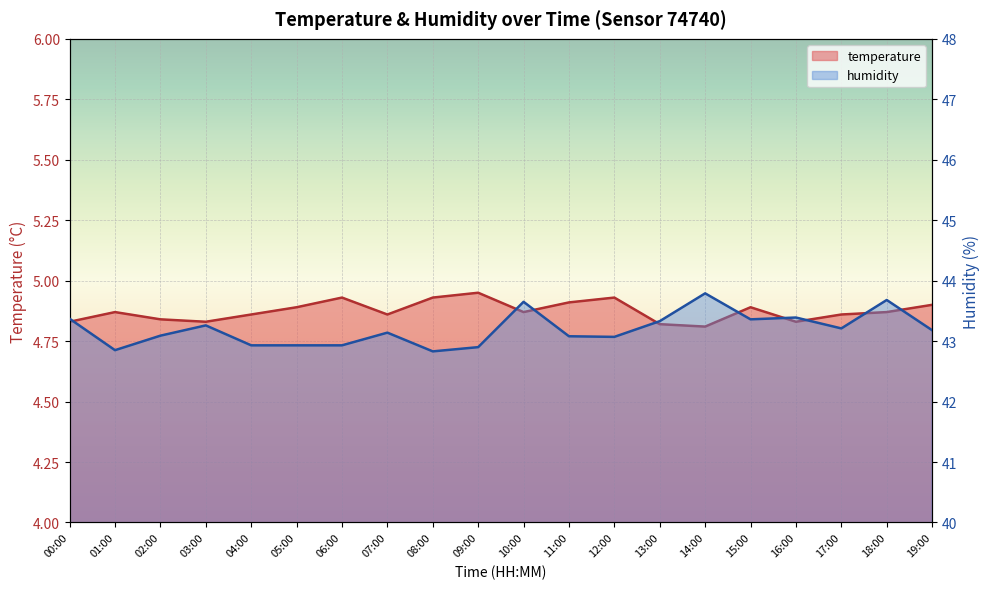

What is the spread (max minus min) of values at 14:00?

39.0